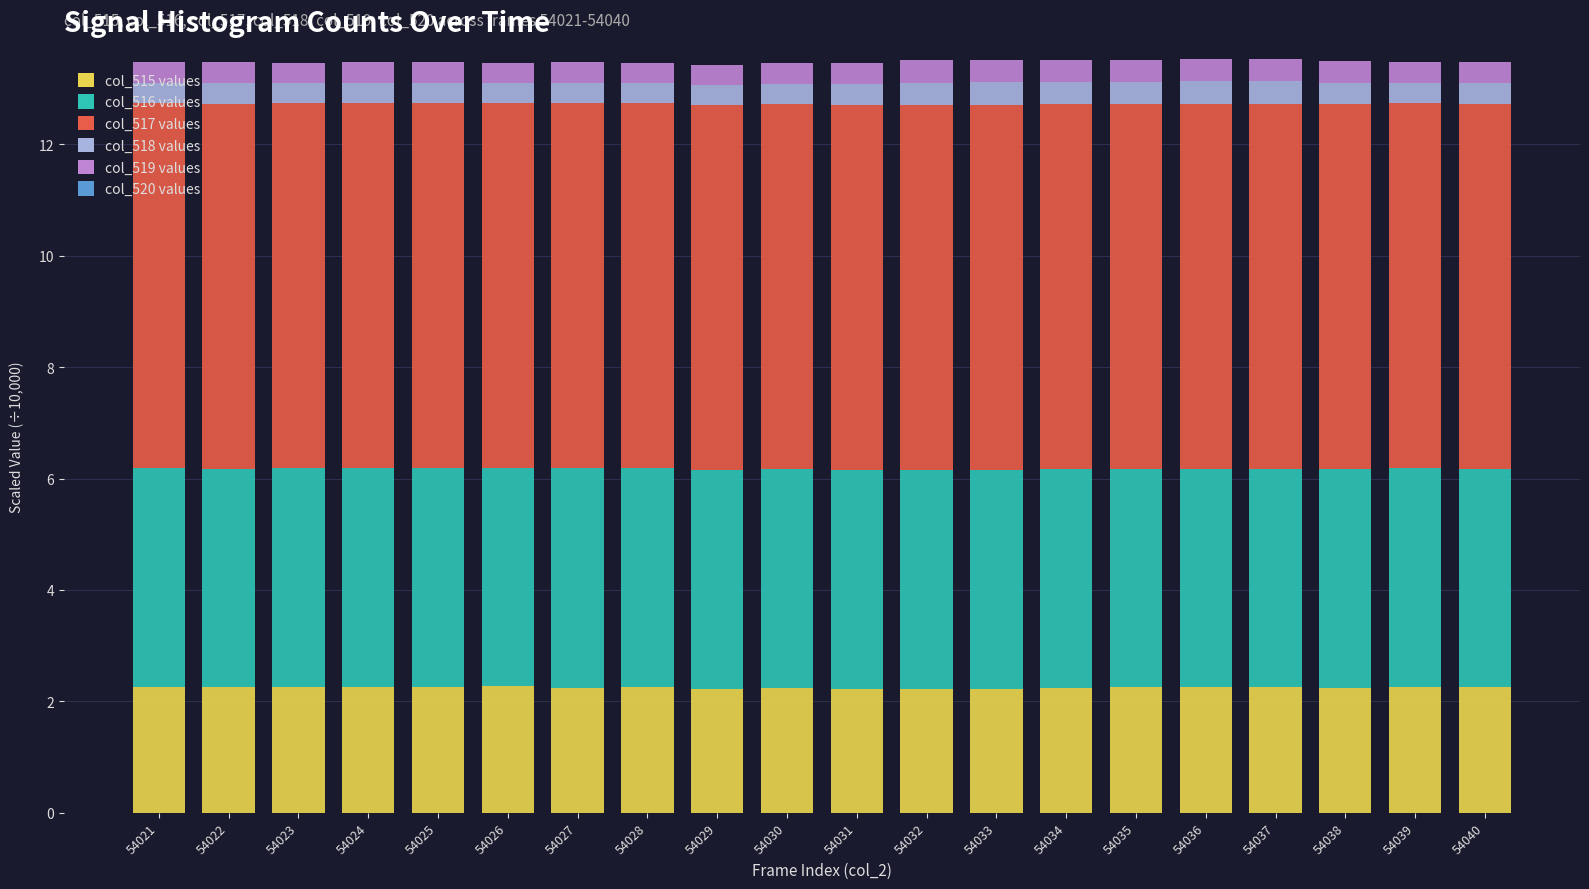

What is the highest value of the col_515 values series?

2.3